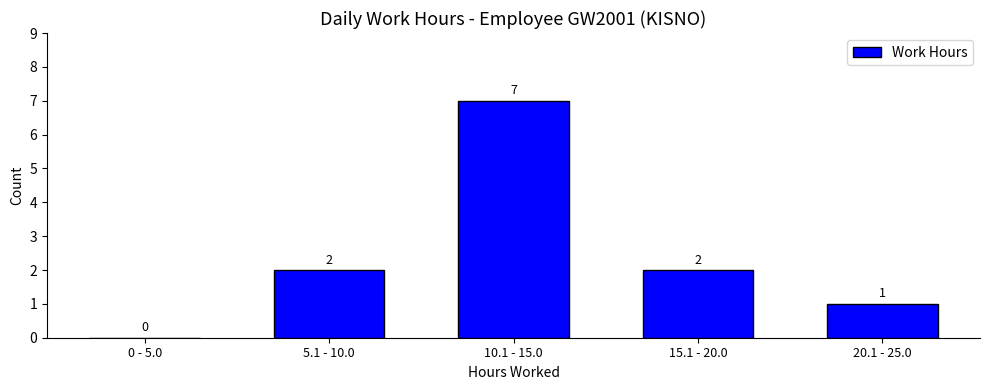

Reading left to right, what are all the values shown in this chart?

0 - 5.0=0	5.1 - 10.0=2	10.1 - 15.0=7	15.1 - 20.0=2	20.1 - 25.0=1